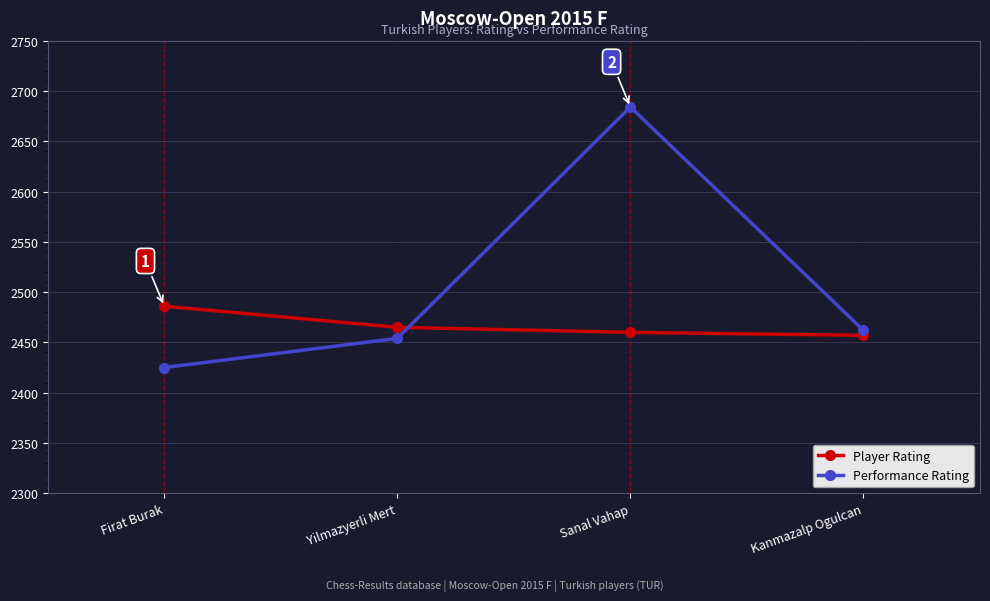

List the series in order of their peak value, lowest first.

Player Rating, Performance Rating